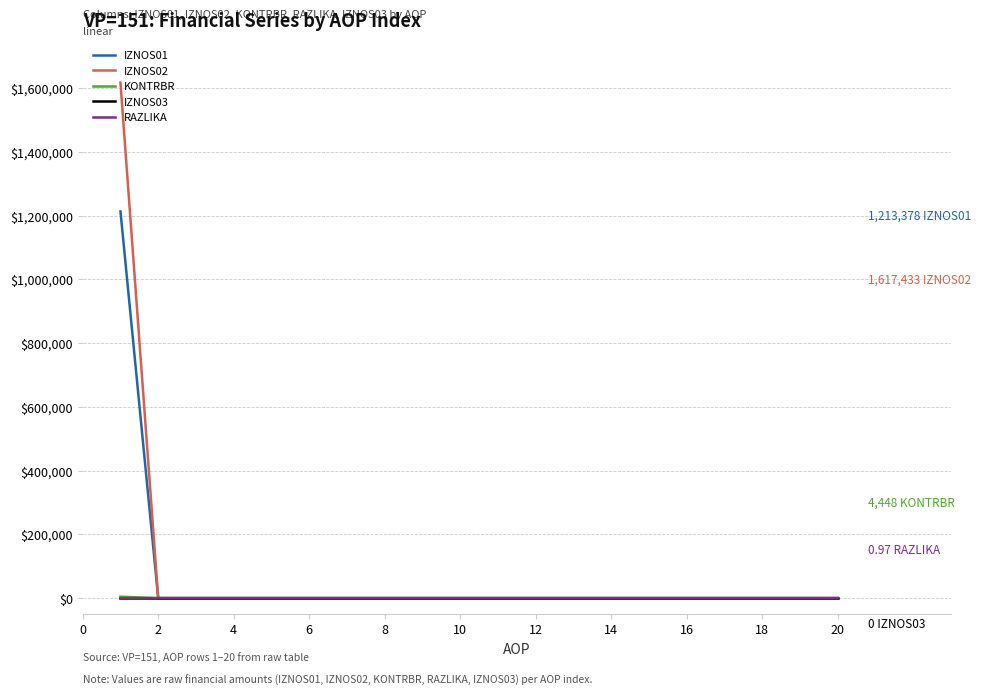

Which series has the widest spread of values?

IZNOS02